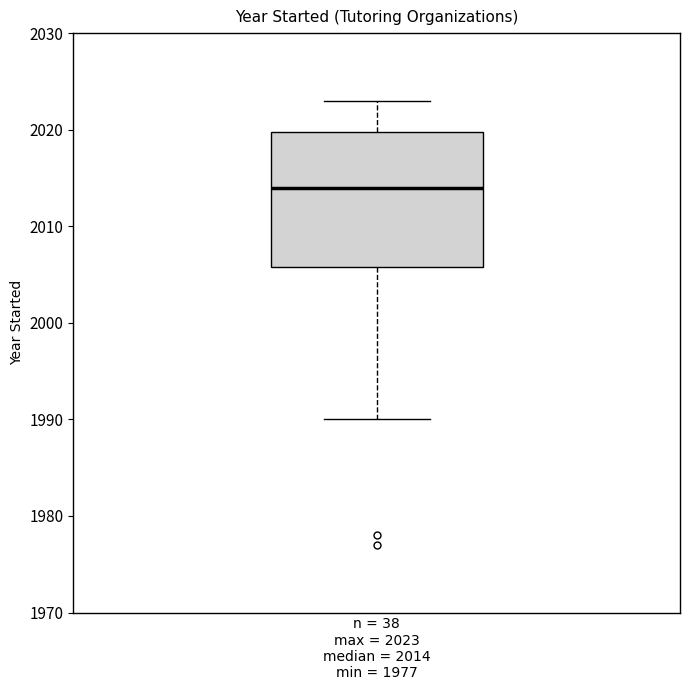

Where does the lower whisker of the box for n = 38 max = 2023 median = 2014 min = 1977 end on the y-axis? The values are not printed on the chart, so give them approximately, as read against the axis.

1990